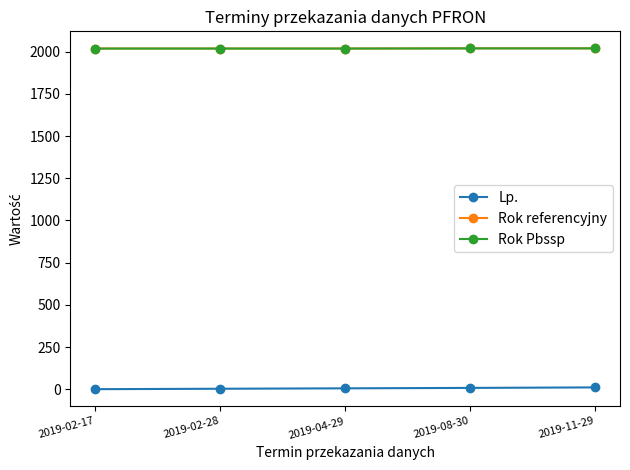

True or false: Lp. has a value of 8.5 at 2019-08-30.

True